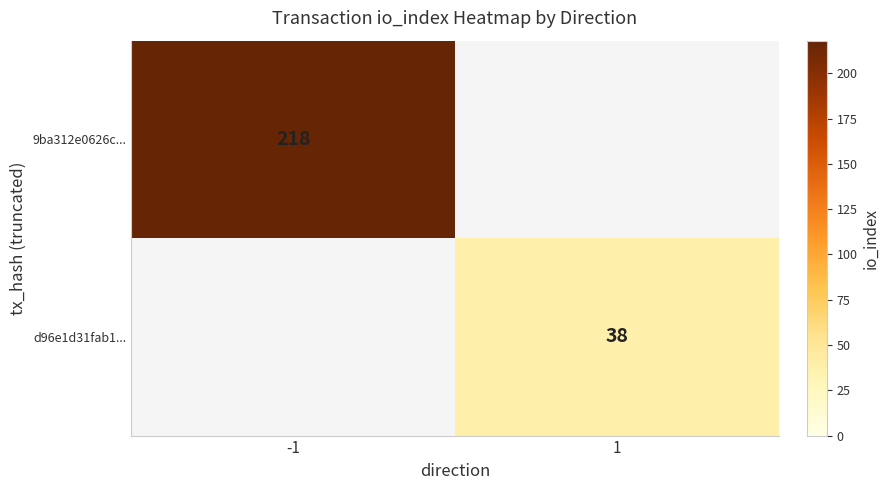

True or false: 9ba312e0626c... has a value of 218 at -1.

True